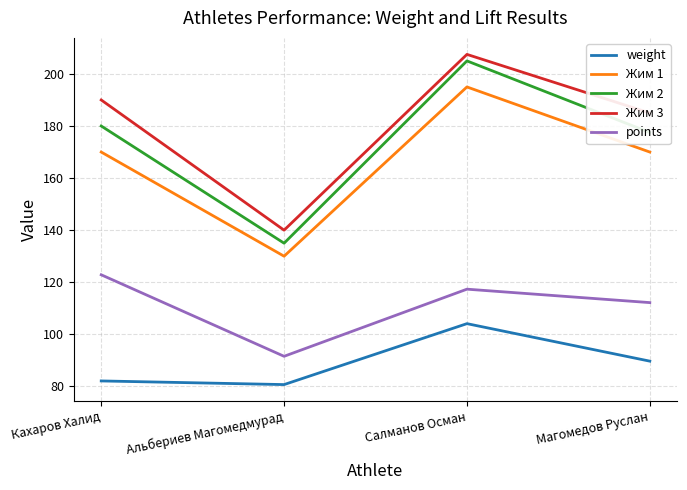

Rank the series at Альбериев Магомедмурад from lowest to highest value.

weight, points, Жим 1, Жим 2, Жим 3